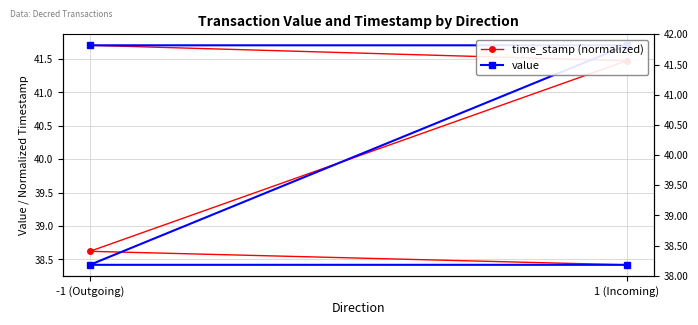

How many time_stamp (normalized) values are between 38 and 41?

2